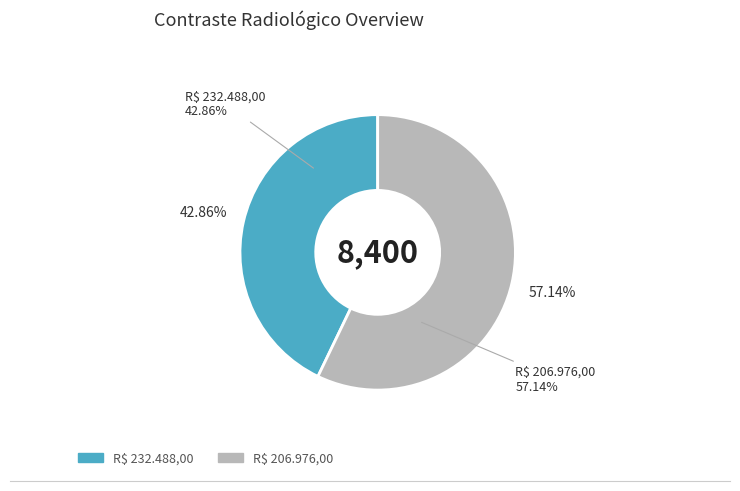

How much of the chart is everything except R$ 232.488,00?

57.1%